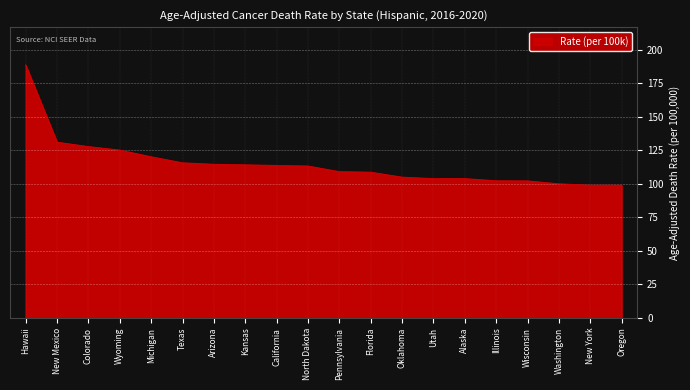

The value at Oregon is 41.4. True or false?

False